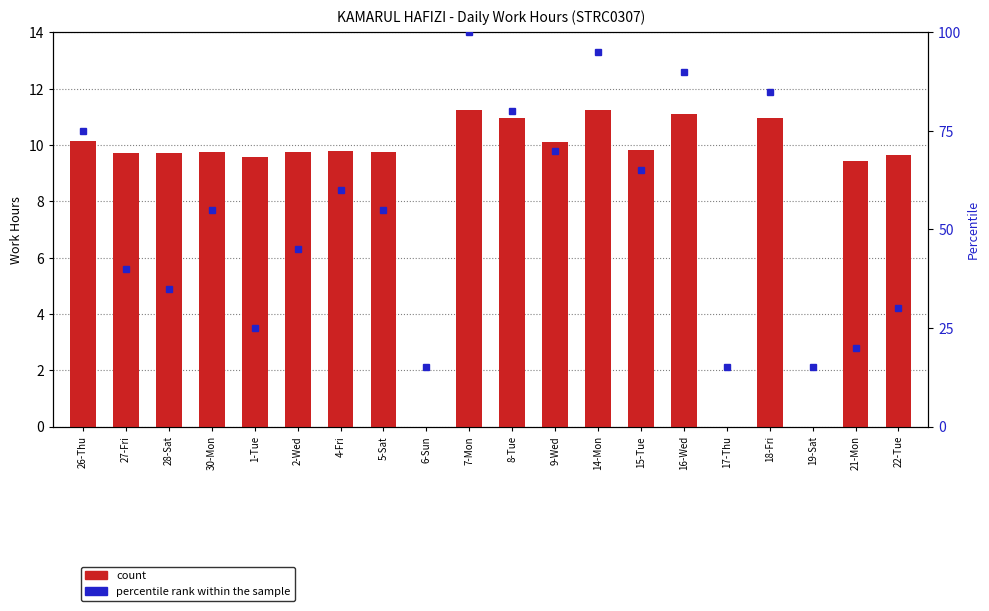

Which category has the highest value across all series?

7-Mon